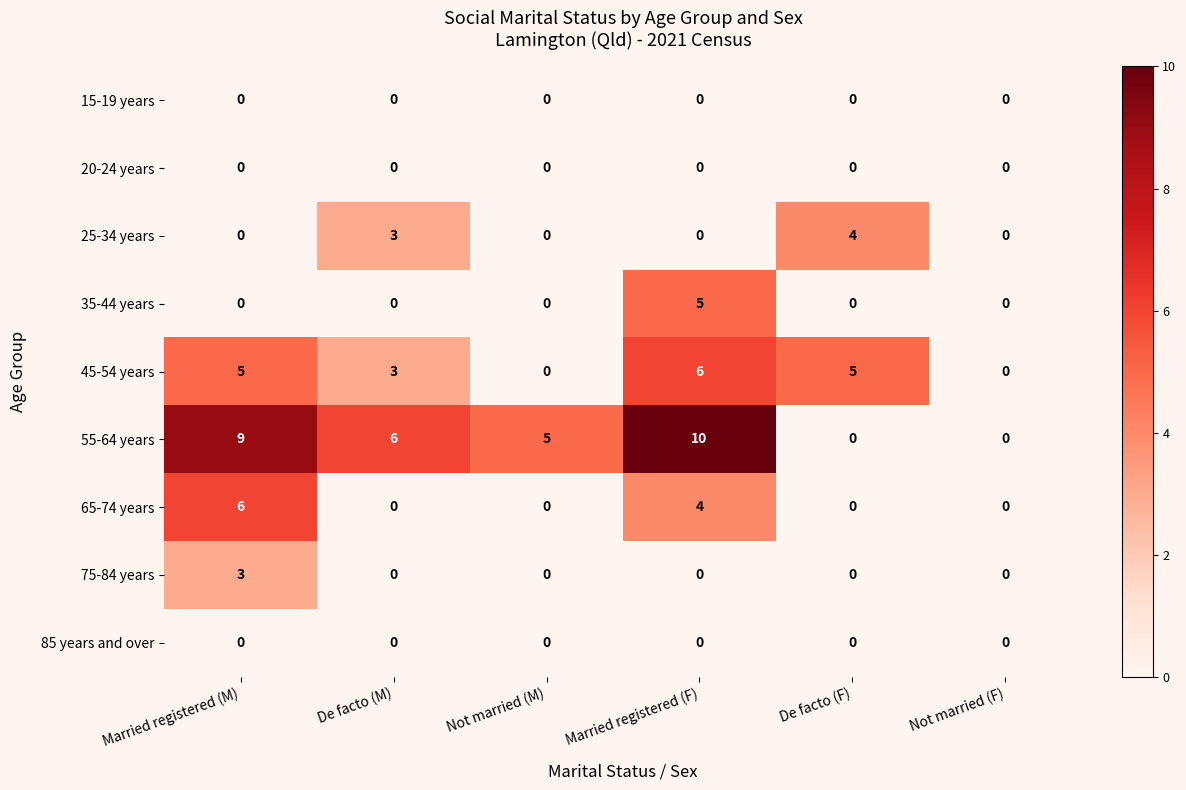

What is the total value across all series at Not married (M)?

5